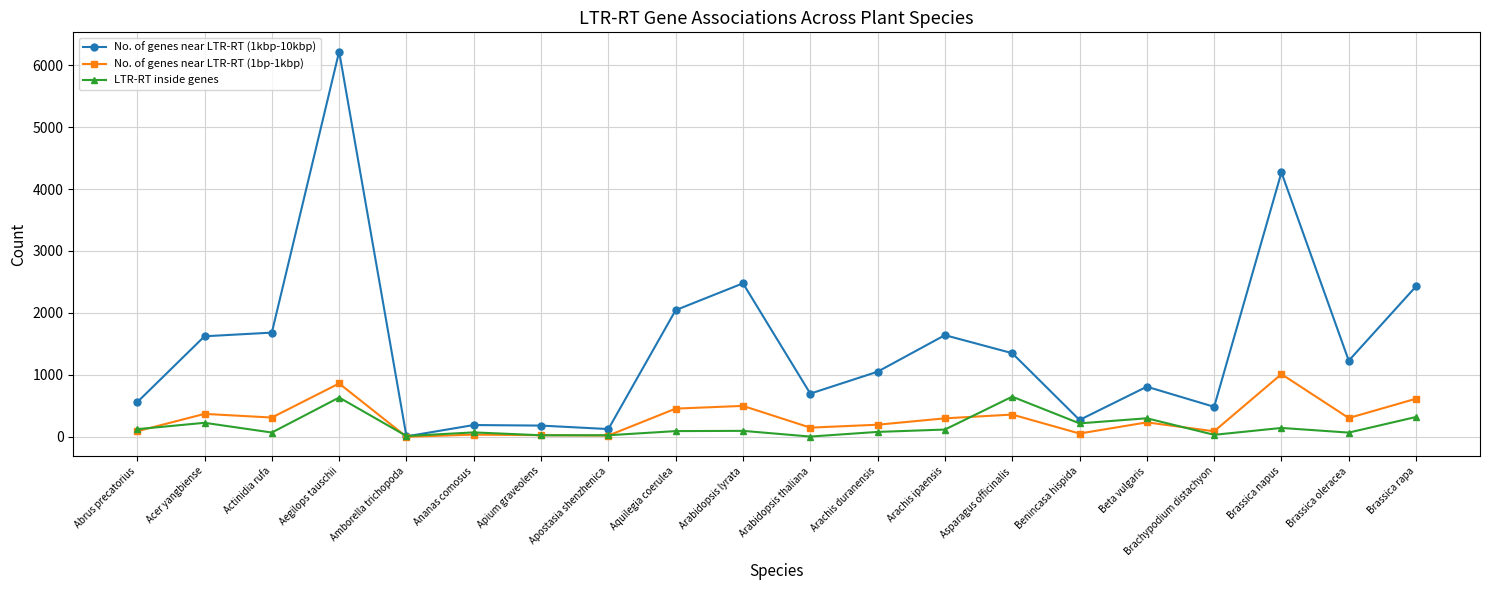

What value does the LTR-RT inside genes series have at Benincasa hispida?

217